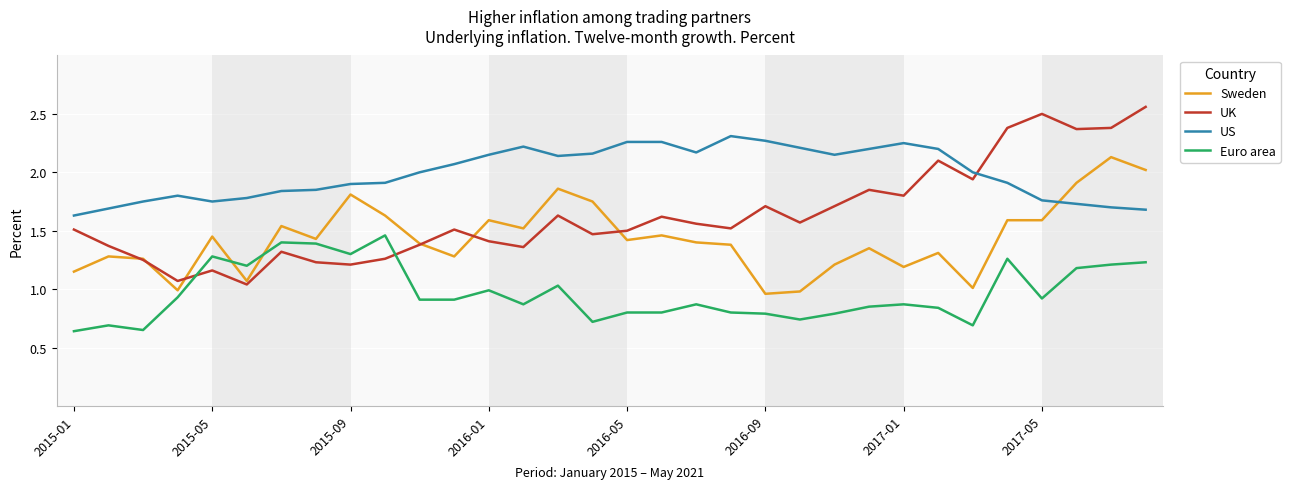

Which series has the largest total across all categories?

US